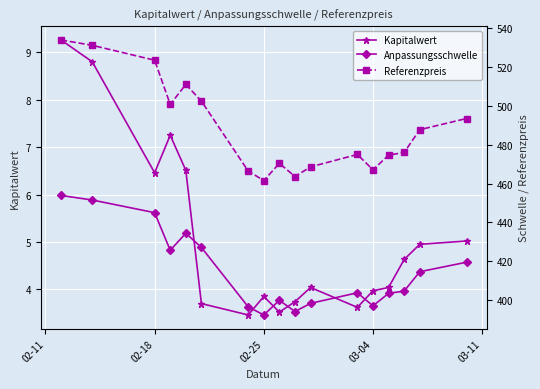

Where is the first local minimum for Kapitalwert?

02-18